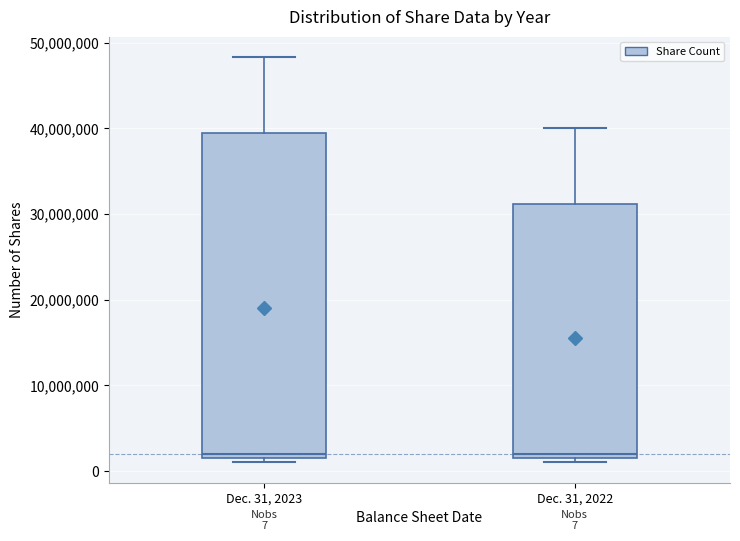

Comparing the boxes themselves (not the whiskers), which one is the tallest?

Dec. 31, 2023